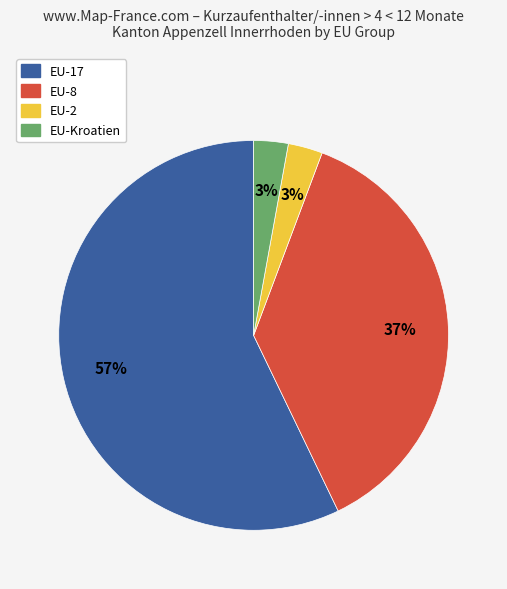

Is there a majority slice in this chart?

Yes